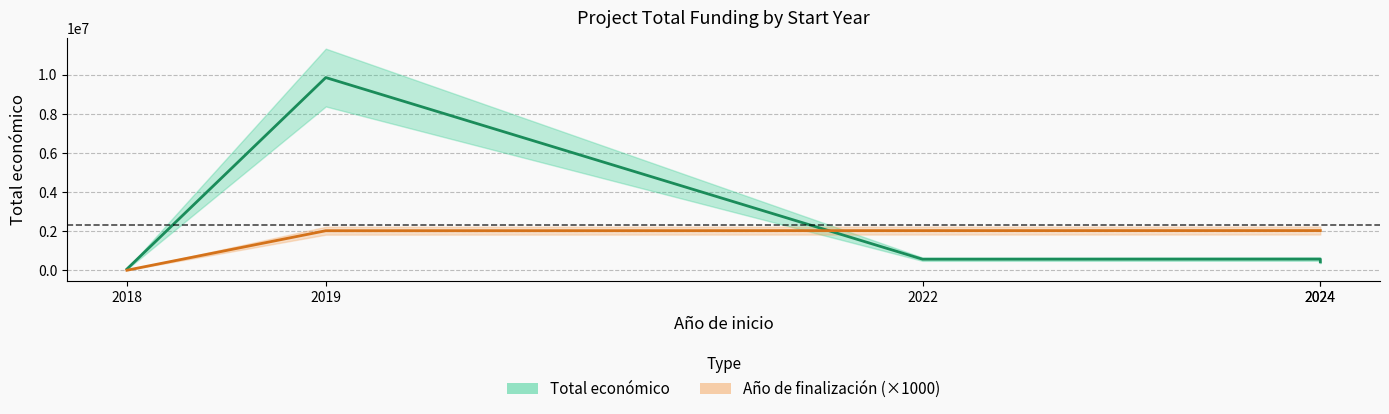

True or false: Año de finalización (×1000) has more than 0 interior local peaks.

False